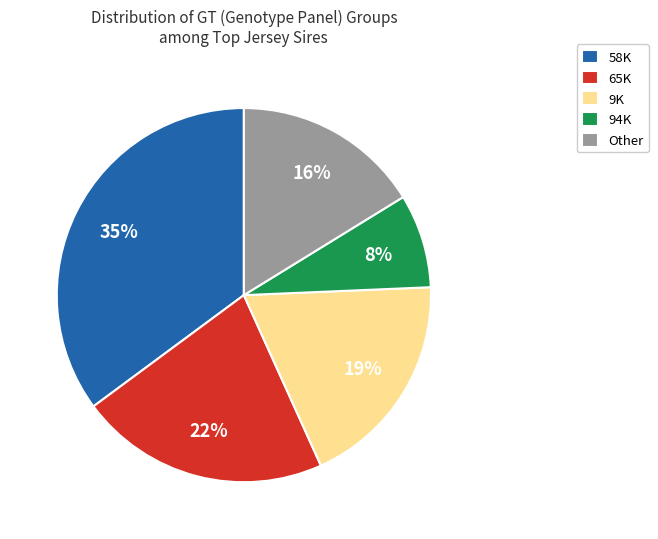

Rank the categories by value from highest to lowest.

58K, 65K, 9K, Other, 94K